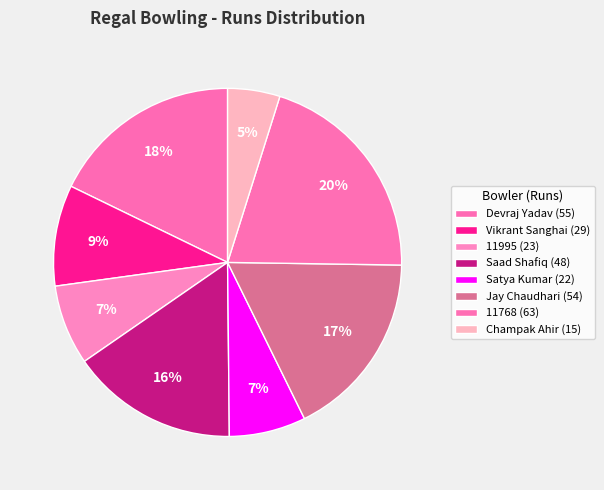

To the nearest percent, what is the difference between the largest and smallest slice percentages?

16%